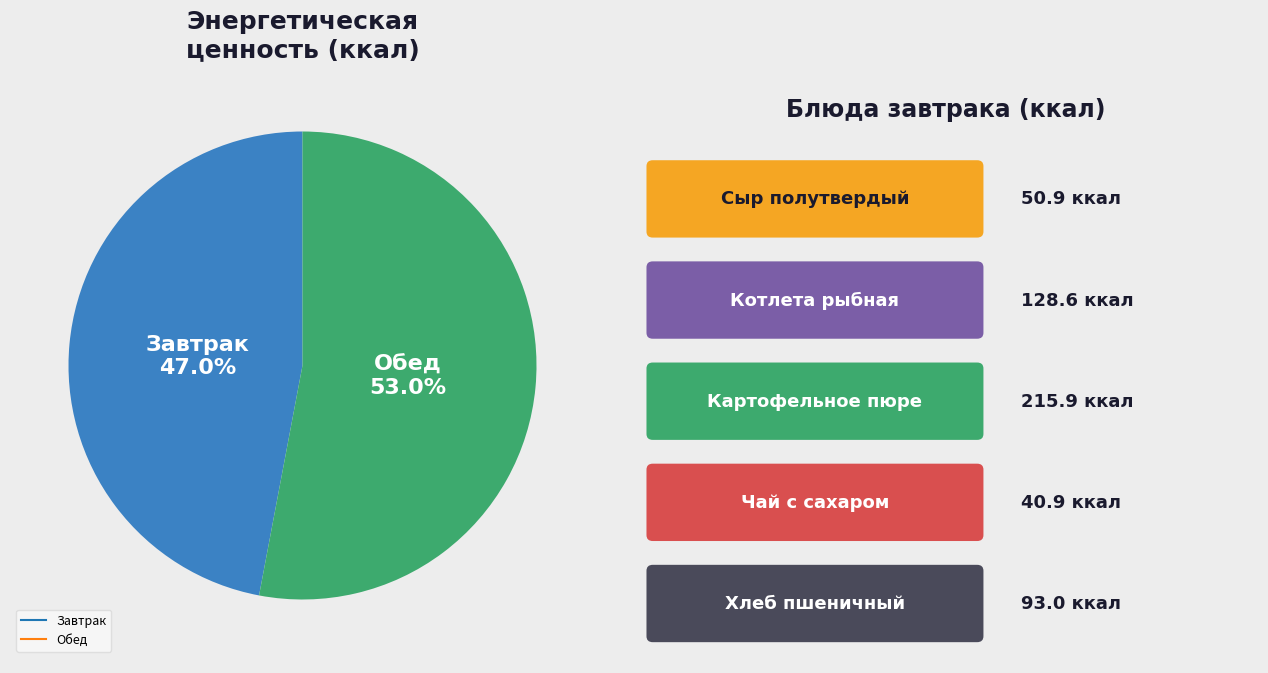

To the nearest percent, what is the combined percentage of Завтрак and Обед?

100%